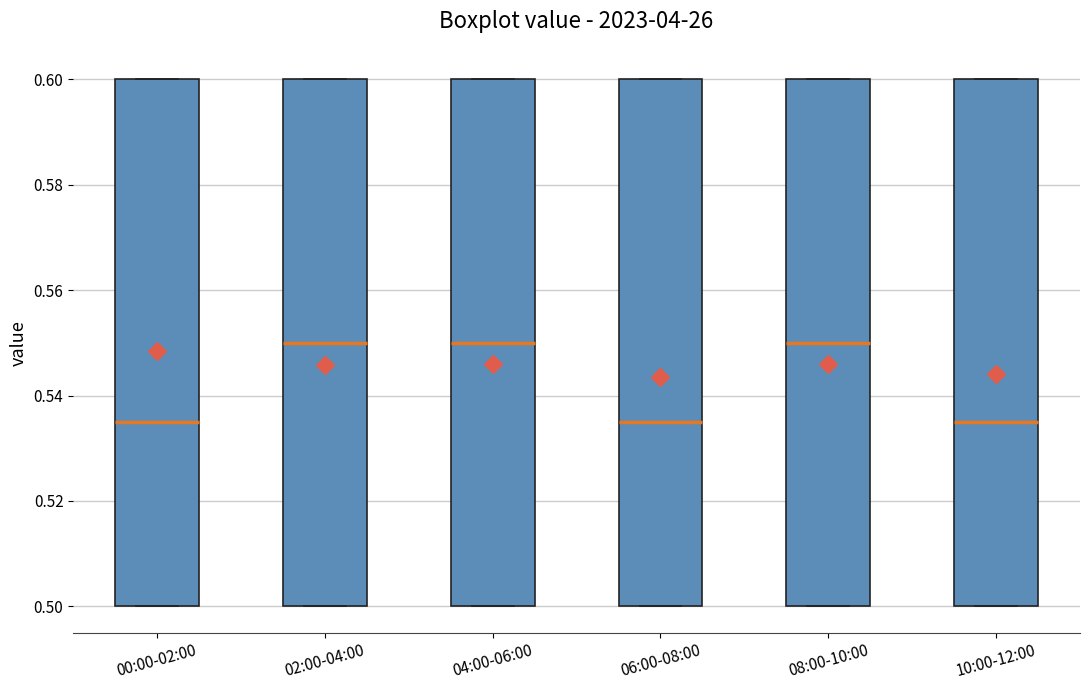

Reading left to right, transcribe this box plot: for each box, give where its median line is, the range the box spans, and where its two whiskers end, as read against the y-axis. The values are not printed on the chart, so give them approximately, as read against the axis.

00:00-02:00: median 0.536, box 0.500 to 0.600, whiskers 0.500 to 0.600
02:00-04:00: median 0.550, box 0.500 to 0.600, whiskers 0.500 to 0.600
04:00-06:00: median 0.550, box 0.500 to 0.600, whiskers 0.500 to 0.600
06:00-08:00: median 0.536, box 0.500 to 0.600, whiskers 0.500 to 0.600
08:00-10:00: median 0.550, box 0.500 to 0.600, whiskers 0.500 to 0.600
10:00-12:00: median 0.536, box 0.500 to 0.600, whiskers 0.500 to 0.600